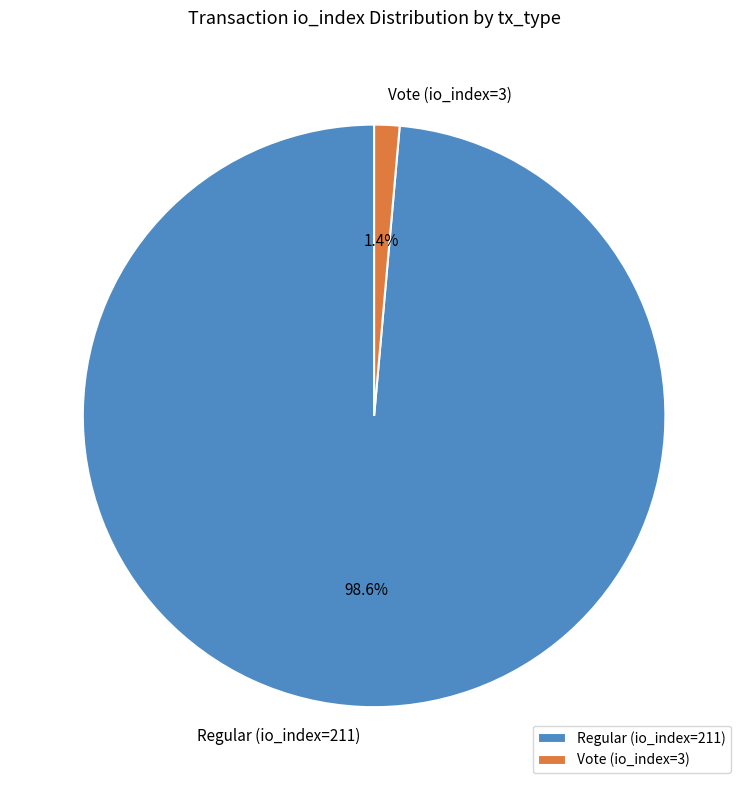

What is the smallest slice in the pie chart?

Vote (io_index=3)